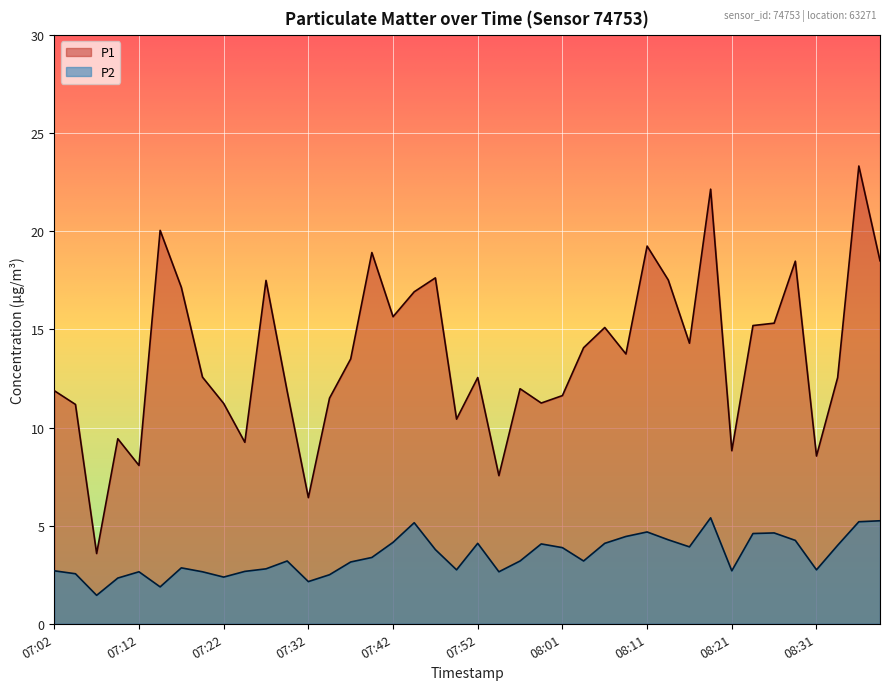

What is the minimum value for P1?

3.6